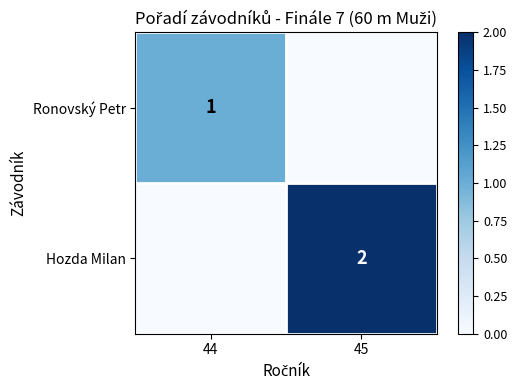

True or false: Hozda Milan has a value of 3 at 45.

False